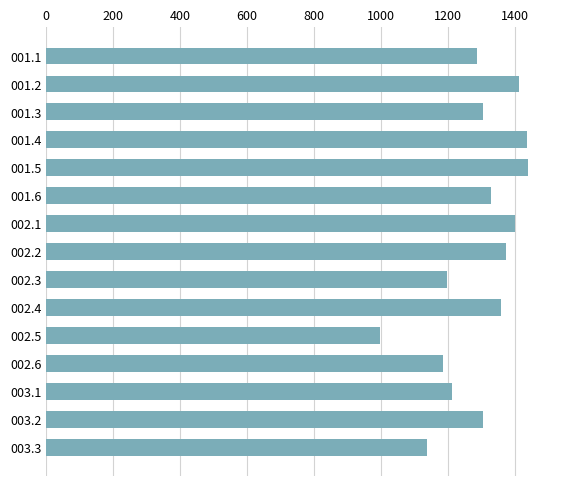

At which label is the value closest to 1219?

003.1